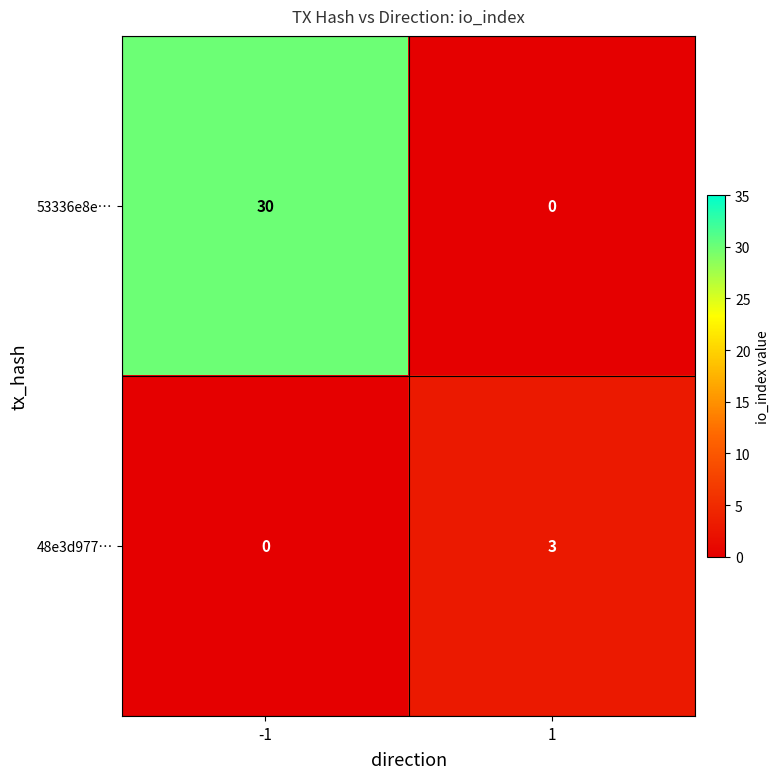

What is the sum of the 48e3d977… values at -1 and 1?

3